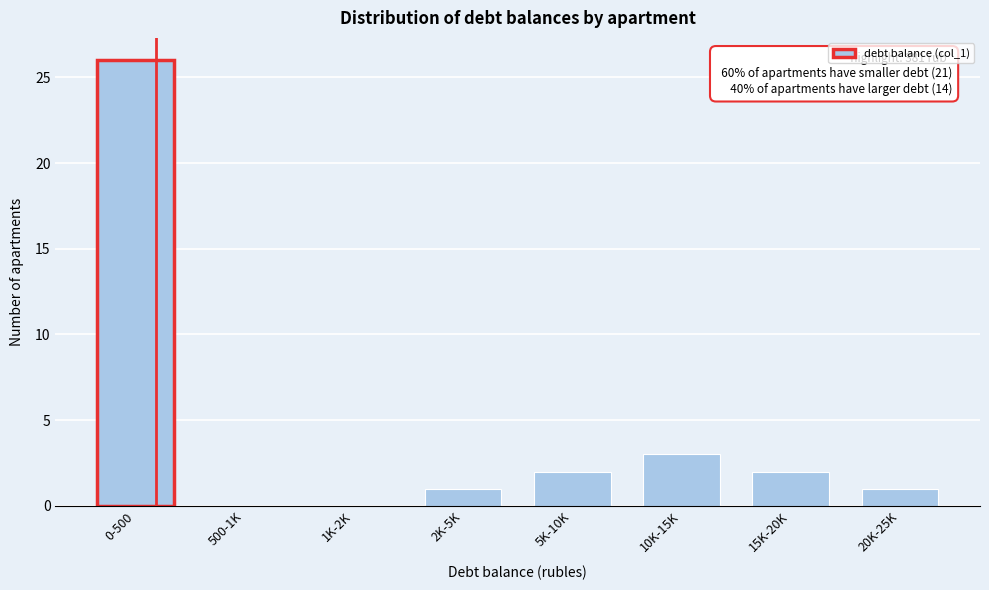

Reading left to right, transcribe all the data shown in this chart.

0-500=26	500-1K=0	1K-2K=0	2K-5K=1	5K-10K=2	10K-15K=3	15K-20K=2	20K-25K=1